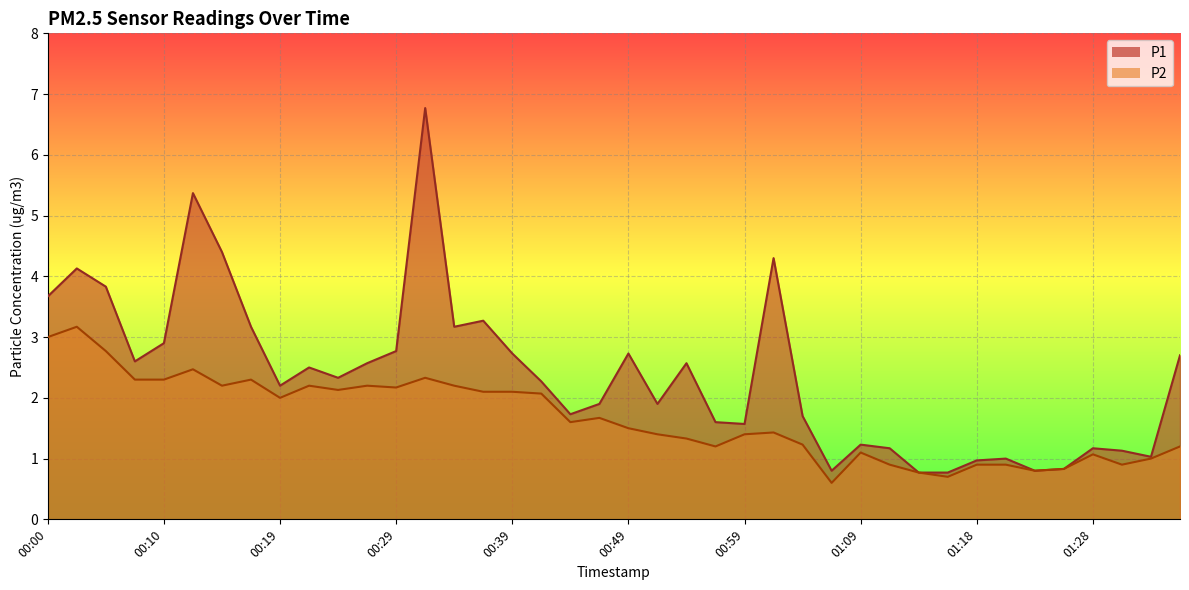

Between 00:22 and 00:24, which is larger?

00:22